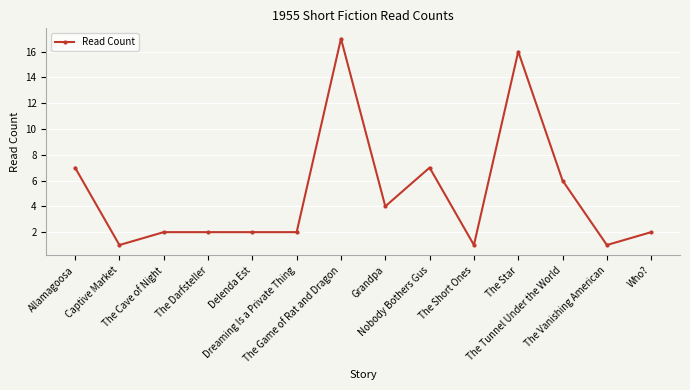

Which label corresponds to the largest value in the chart?

The Game of Rat and Dragon